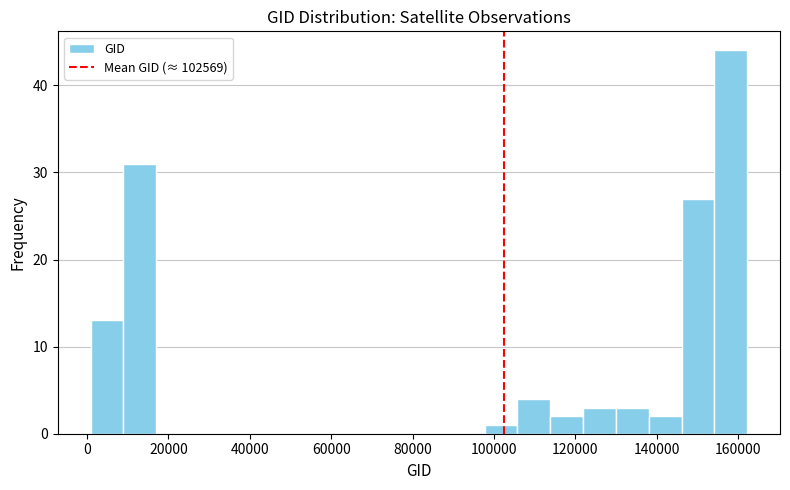

Reading left to right, transcribe this chart: for each bar, give the range it covers on the x-axis and its height. Neither the bar edges nor the heights are printed on the chart, so give them approximately, as read against the axes.

0 to 8000: 13
8000 to 16000: 31
16000 to 26000: 0
26000 to 34000: 0
34000 to 42000: 0
42000 to 50000: 0
50000 to 58000: 0
58000 to 66000: 0
66000 to 74000: 0
74000 to 82000: 0
82000 to 90000: 0
90000 to 98000: 0
98000 to 106000: 1
106000 to 114000: 4
114000 to 122000: 2
122000 to 130000: 3
130000 to 138000: 3
138000 to 146000: 2
146000 to 154000: 27
154000 to 162000: 44